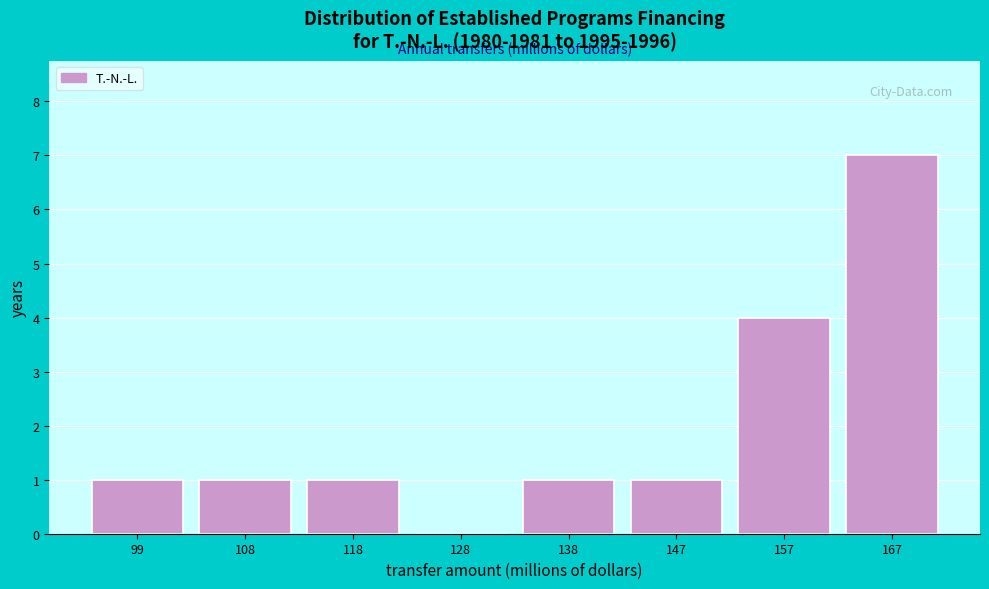

Reading left to right, transcribe all the data shown in this chart.

99=1	108=1	118=1	128=0	138=1	147=1	157=4	167=7